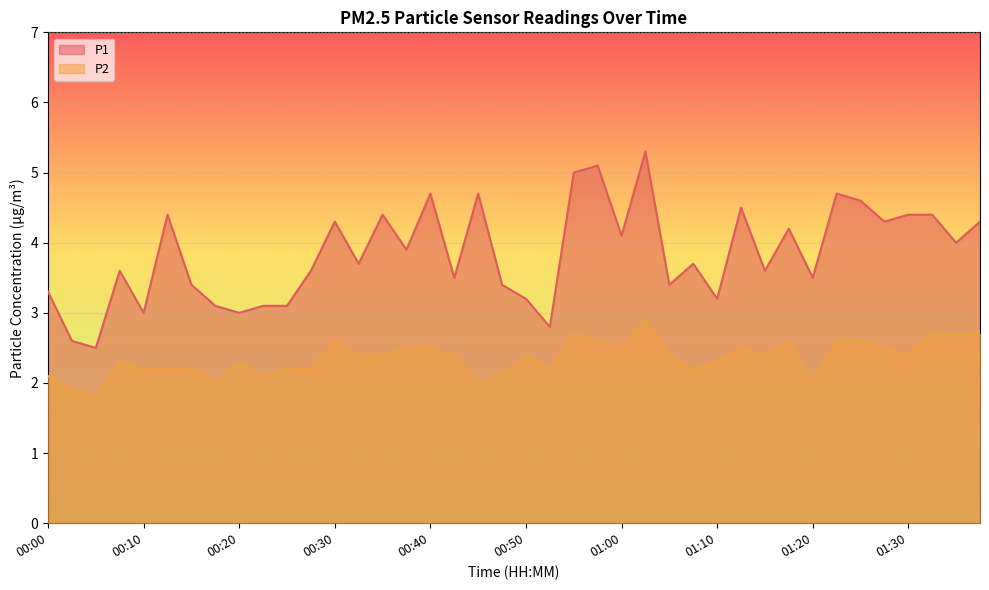

Read the P1 value at 01:05.

3.4